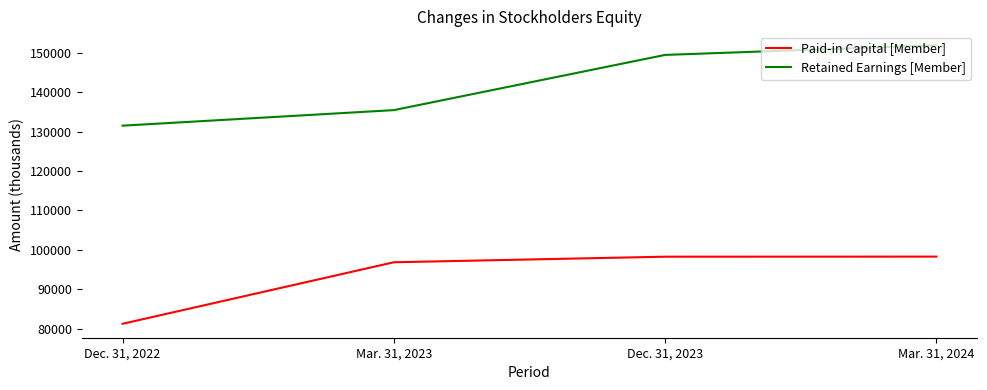

What are all the series names shown in the legend?

Paid-in Capital [Member], Retained Earnings [Member]